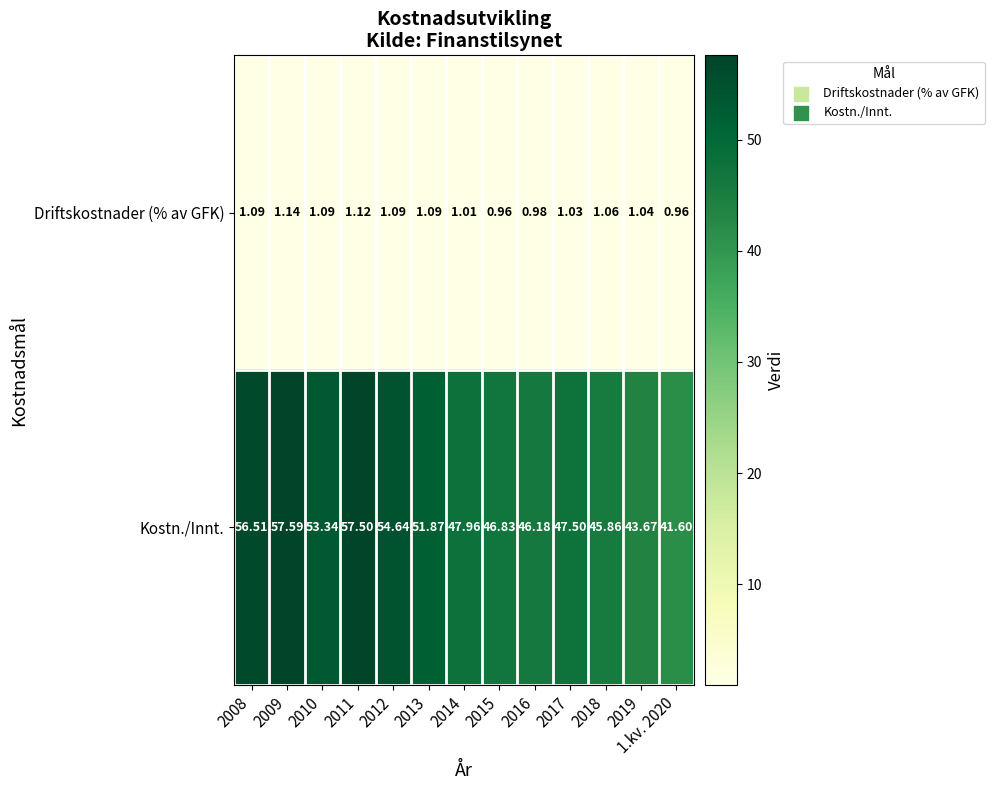

At 2015, list the series in order from largest to smallest.

Kostn./Innt., Driftskostnader (% av GFK)